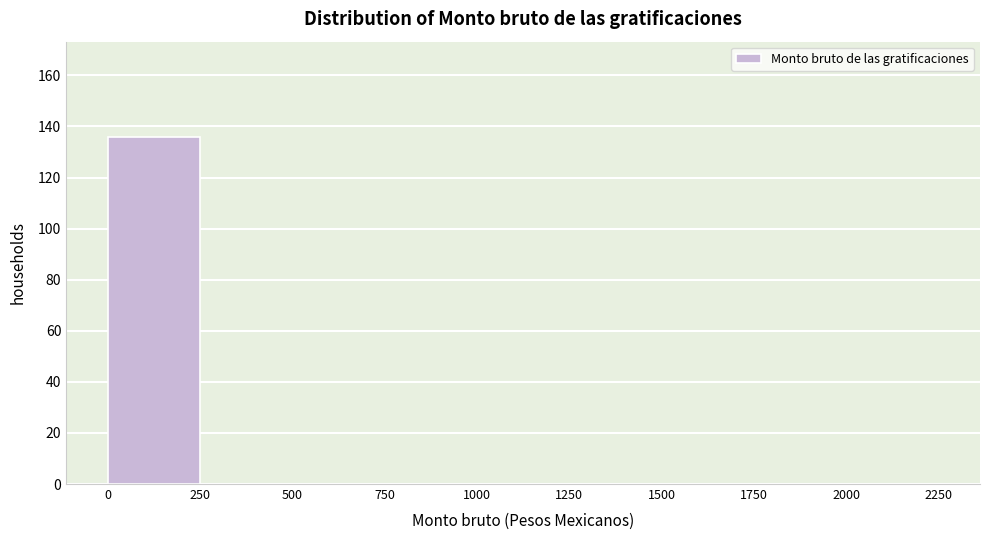

What is the height of the bar covering 0 to 250 on the x-axis? The values are not printed on the chart, so give them approximately, as read against the axis.

136